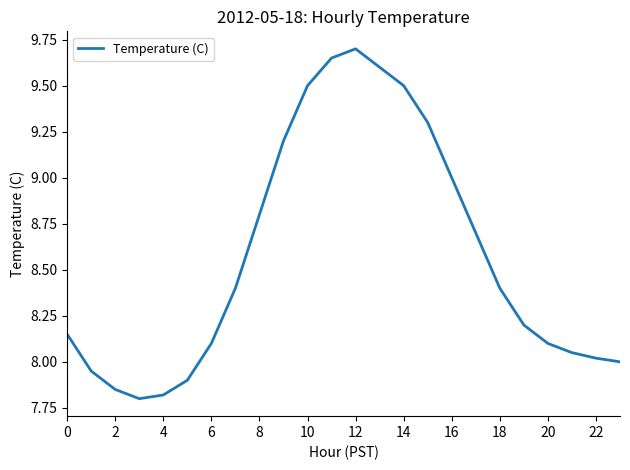

What is the difference between the maximum and minimum values?

1.9